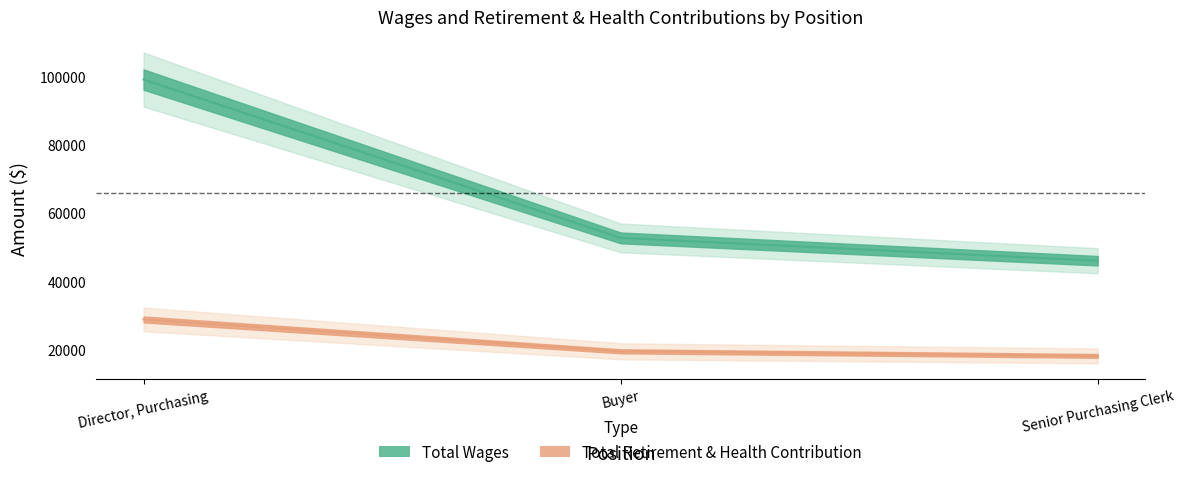

What are all the series names shown in the legend?

Total Wages, Total Retirement & Health Contribution